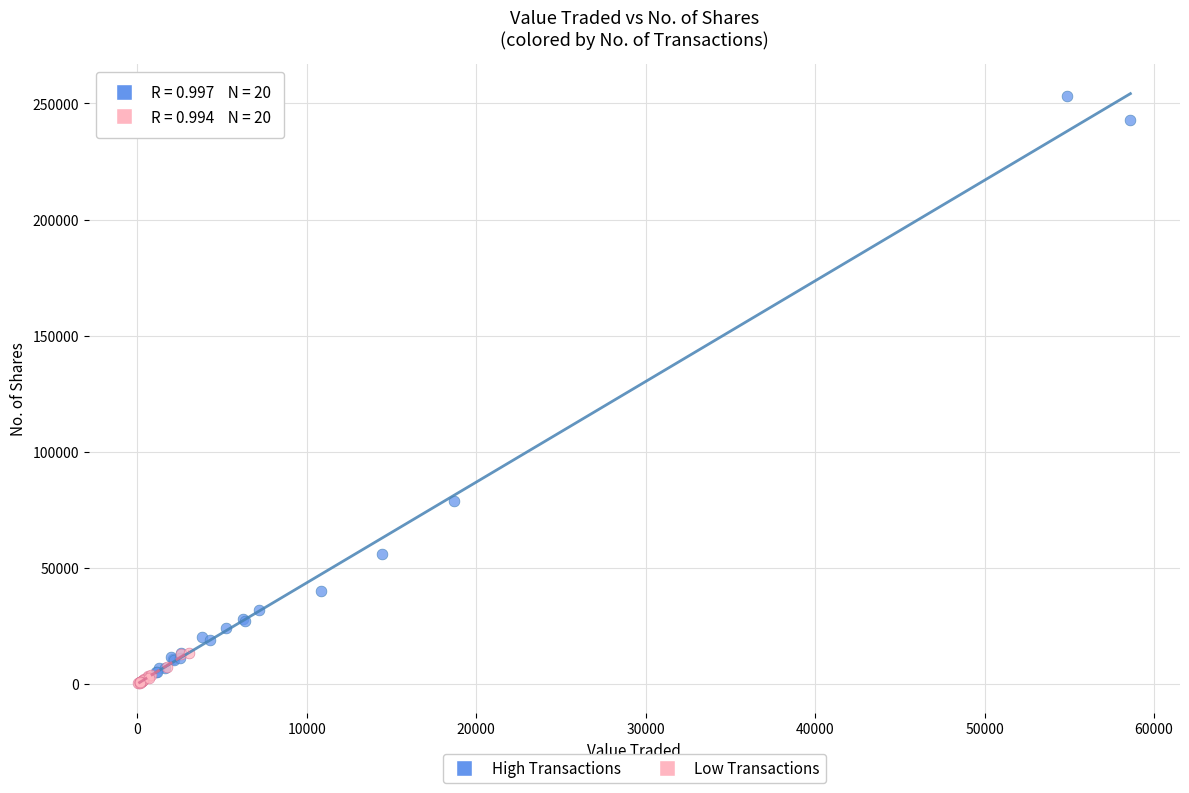

Which series has the widest spread of Y values?

High Transactions